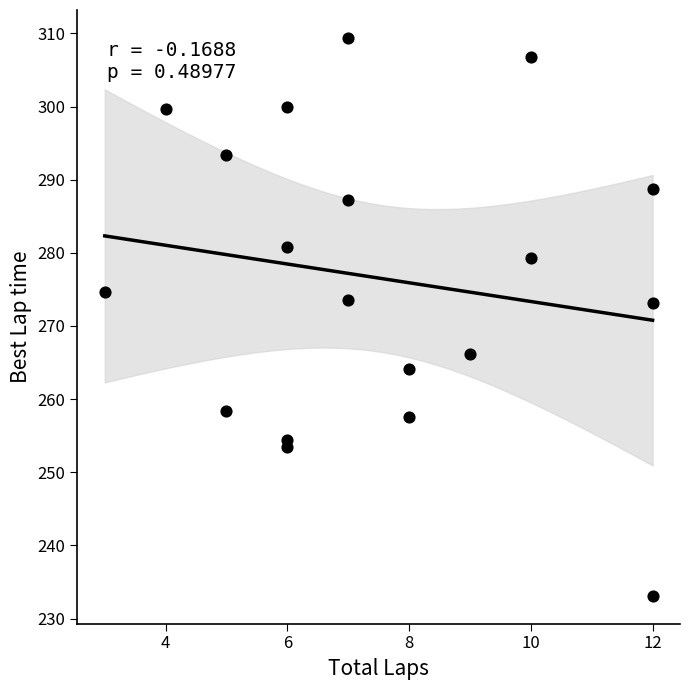

What is the range of Y values (max minus min)?

76.3